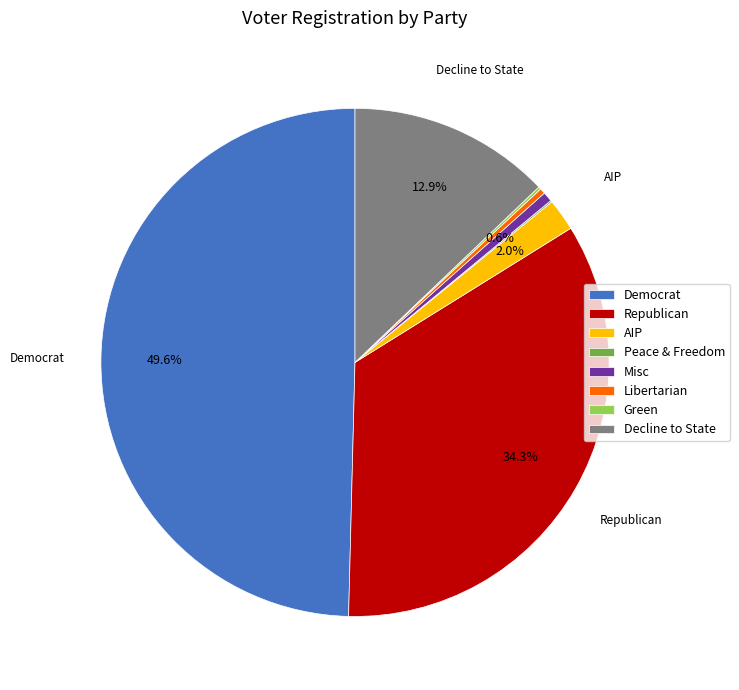

Is the sum of Decline to State and Libertarian greater than half?

No